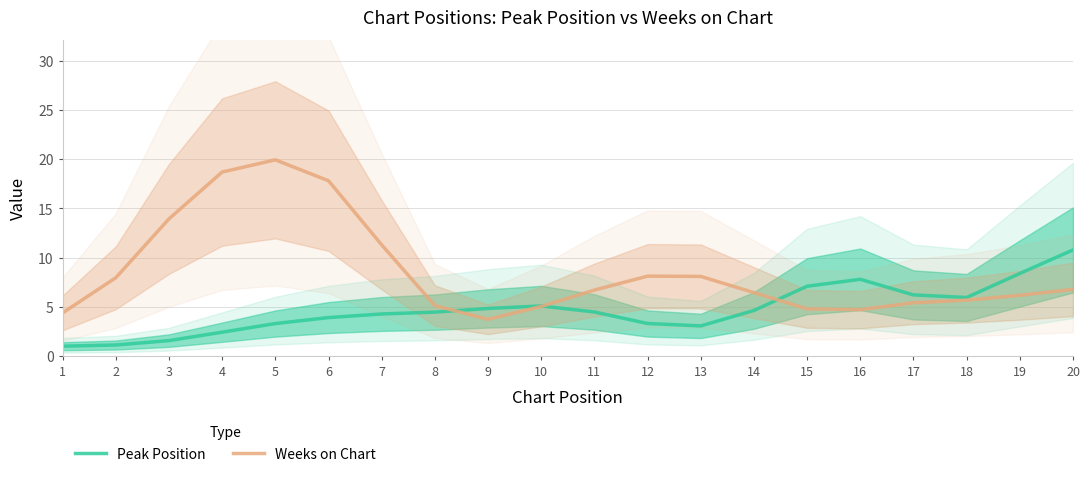

What is the difference between the maximum and minimum values in the Peak Position series?

9.8